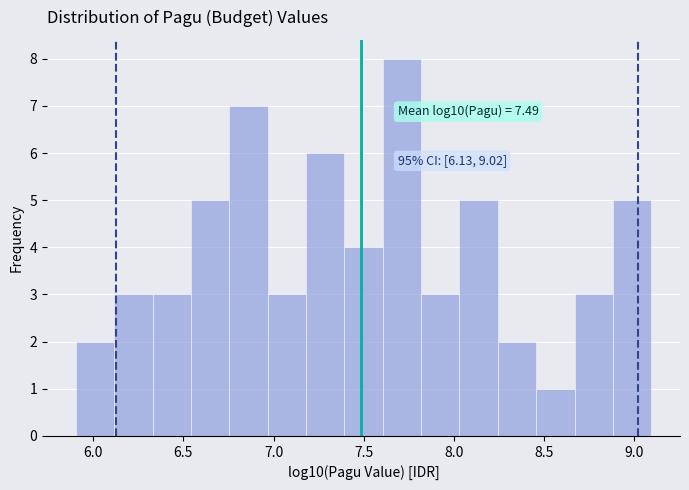

Which range on the x-axis has the tallest bar?

7.60 to 7.80